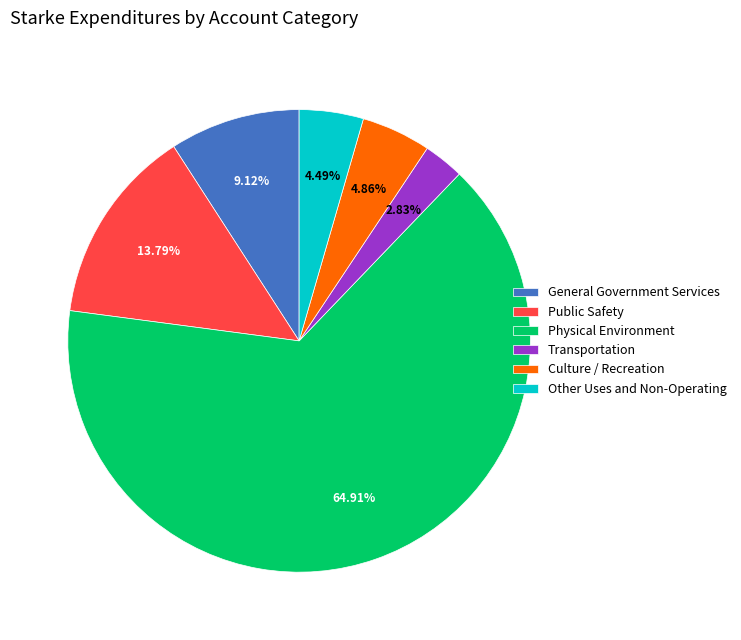

To the nearest percent, what is the difference between the General Government Services and Transportation slice percentages?

6%